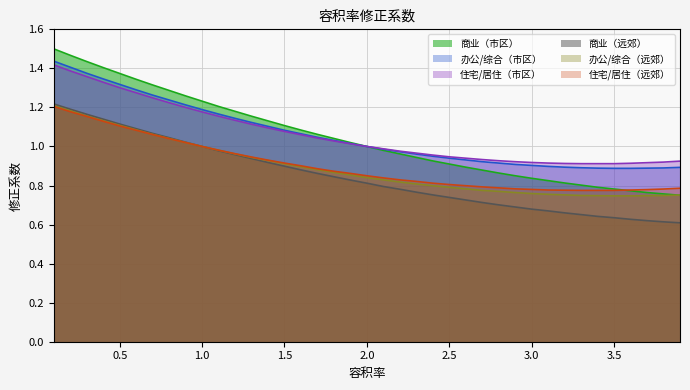

True or false: 商业（市区） and 办公/综合（市区） intersect in this chart.

False